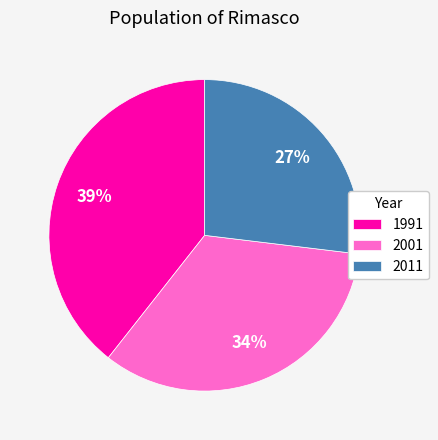

Which slice is the smallest?

2011